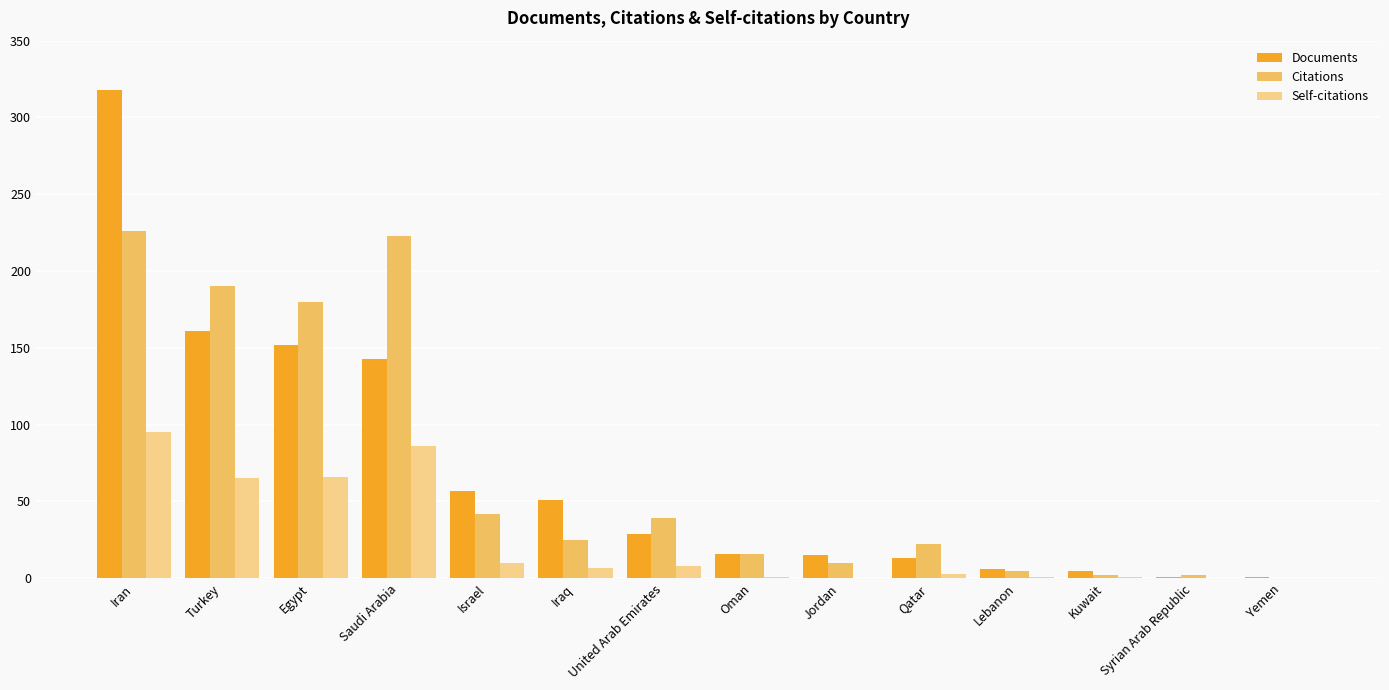

What is the approximate value of Citations at Qatar?

22